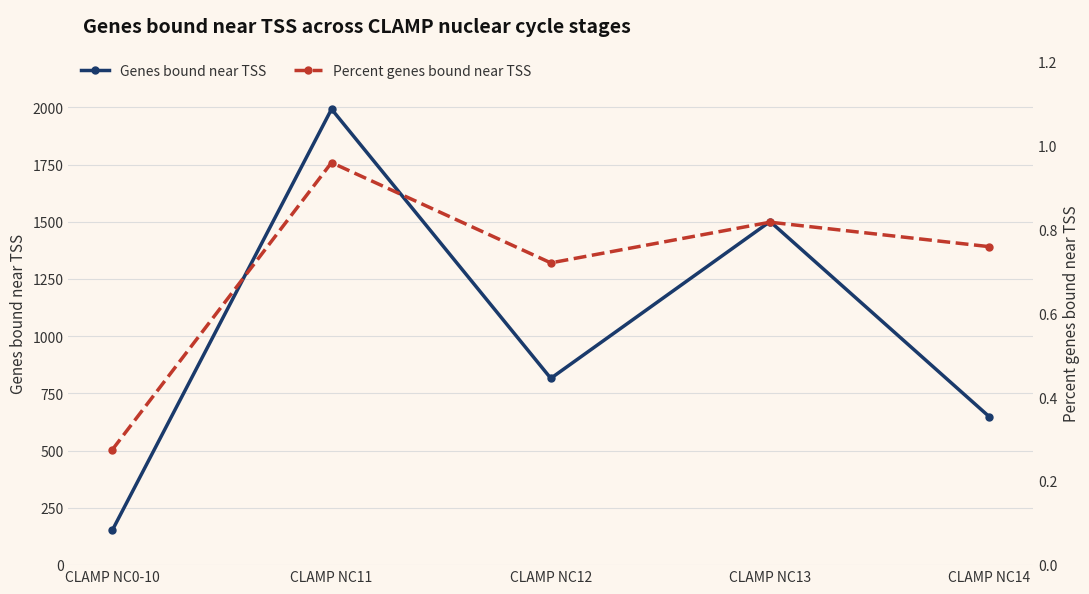

Where is Genes bound near TSS nearest to the value 1072?

CLAMP NC12